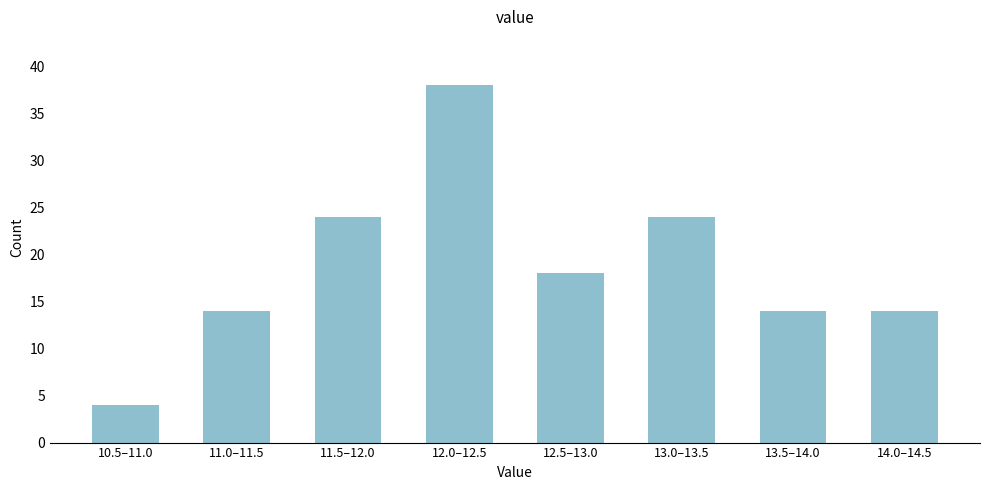

Reading right to left, transcribe all the data shown in this chart.

14.0–14.5=14	13.5–14.0=14	13.0–13.5=24	12.5–13.0=18	12.0–12.5=38	11.5–12.0=24	11.0–11.5=14	10.5–11.0=4